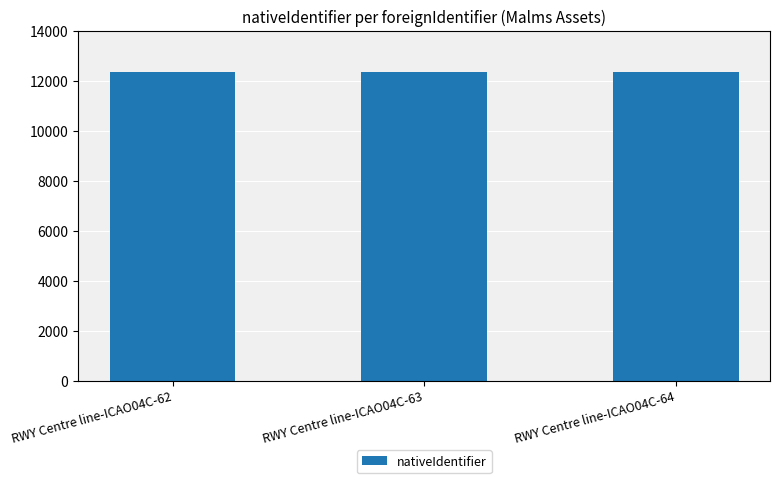

What is the greatest value displayed?

12347